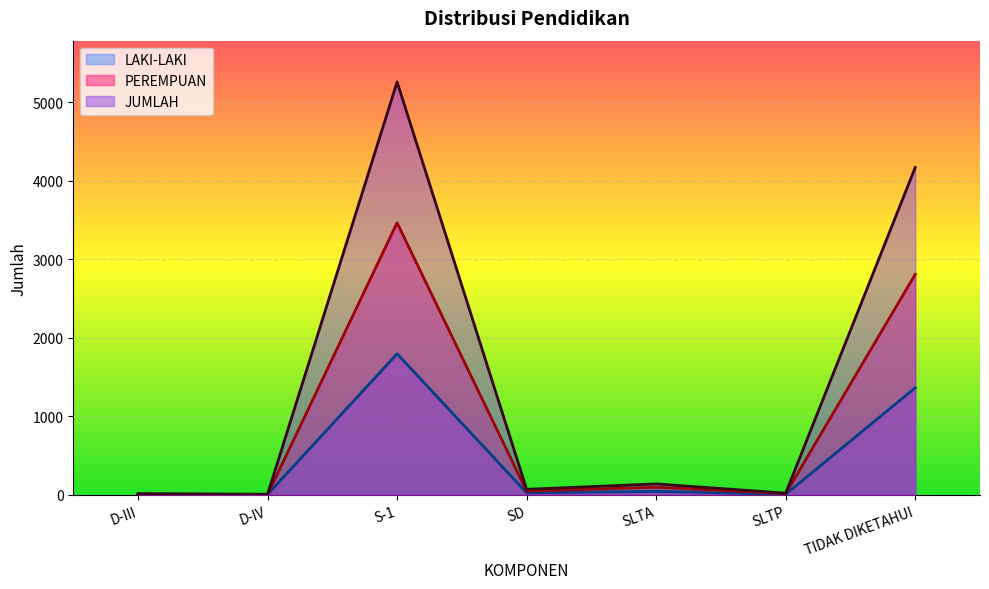

Which category has the highest value across all series?

S-1